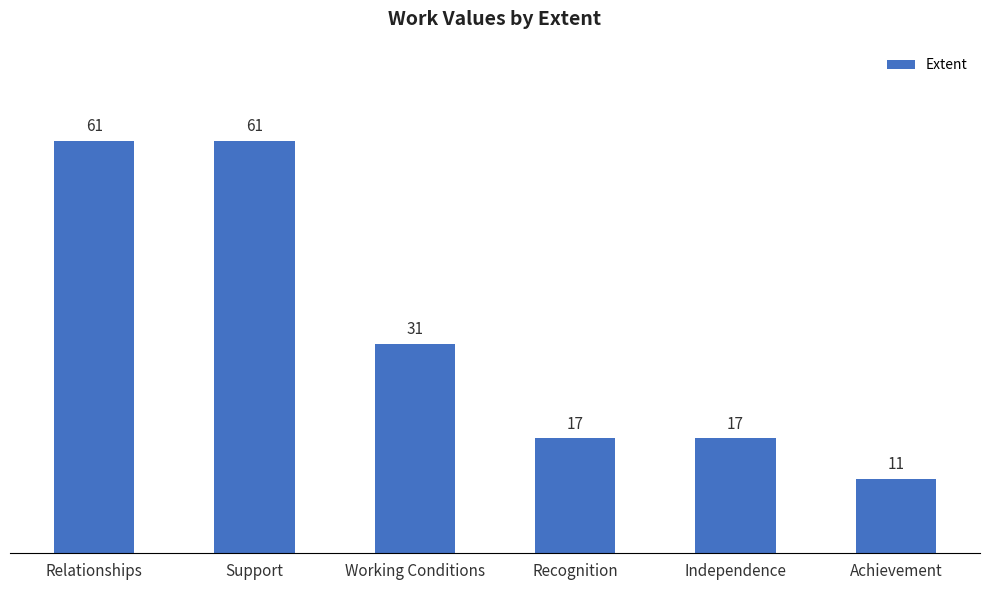

What is the label of the 2nd bar from the right?

Independence